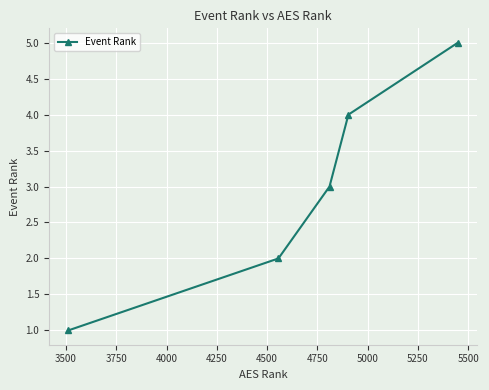

What is the maximum value shown in the chart?

5